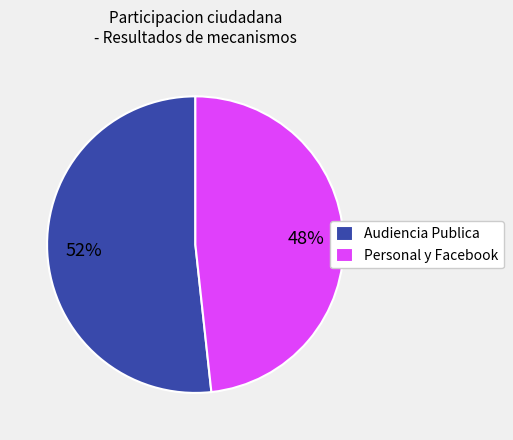

To the nearest percent, what percentage of the pie is Audiencia Publica?

52%